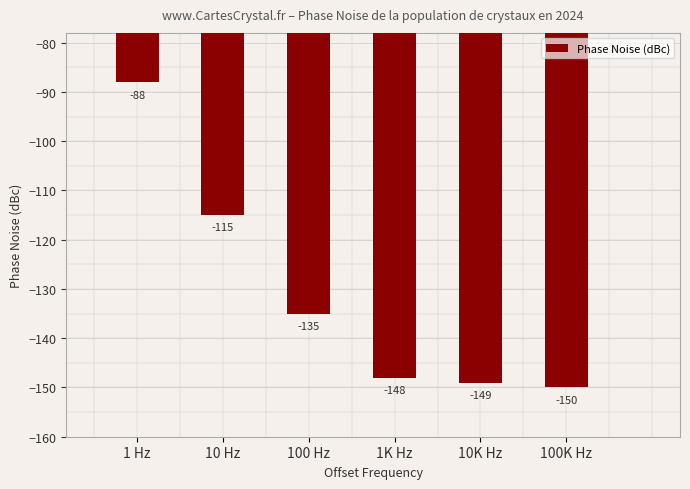

What position from the left is 1K Hz?

4